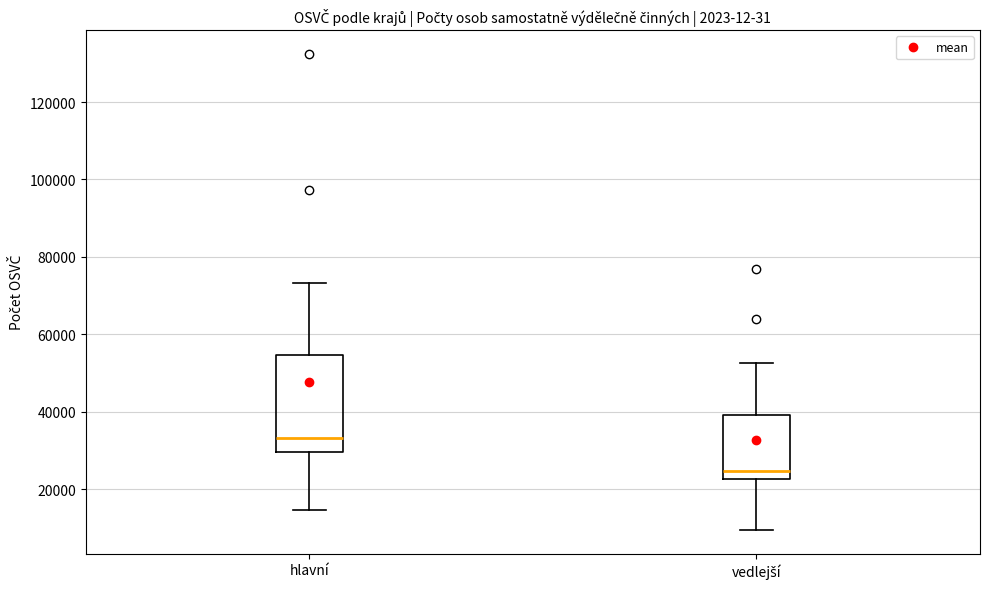

Which box has the highest median line?

hlavní